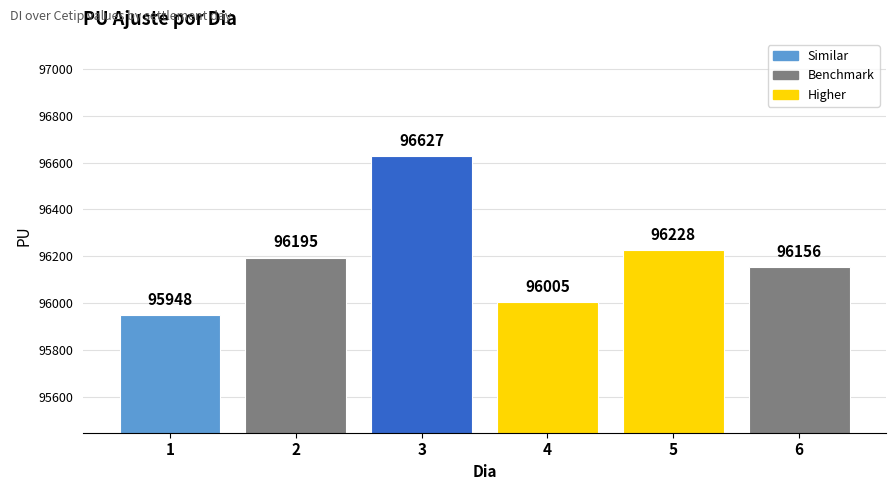

What is the greatest value displayed?

96627